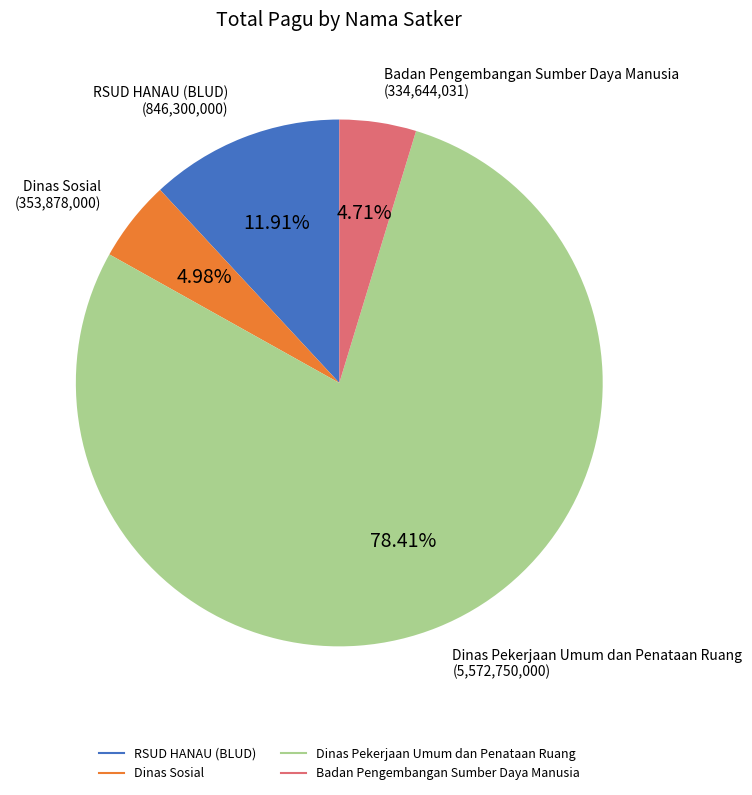

Is there any slice that represents more than half of the pie?

Yes